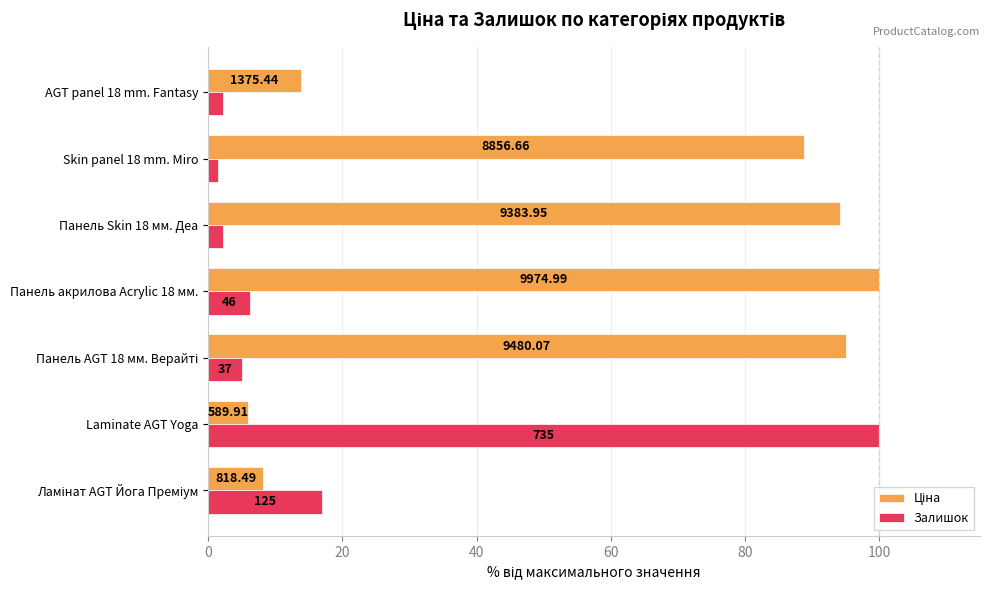

How many bars are there in each group?

2